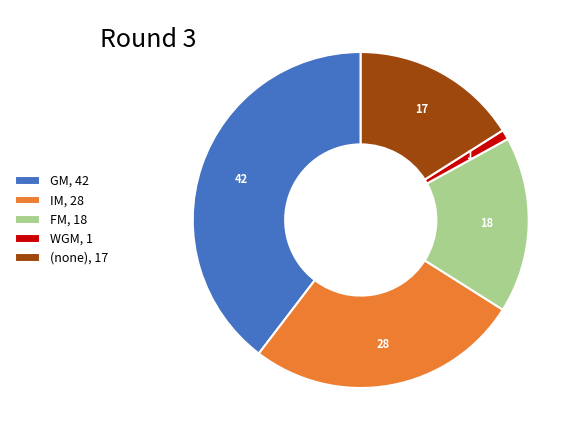

Is it true that (none), 17 is 24% of the pie?

False